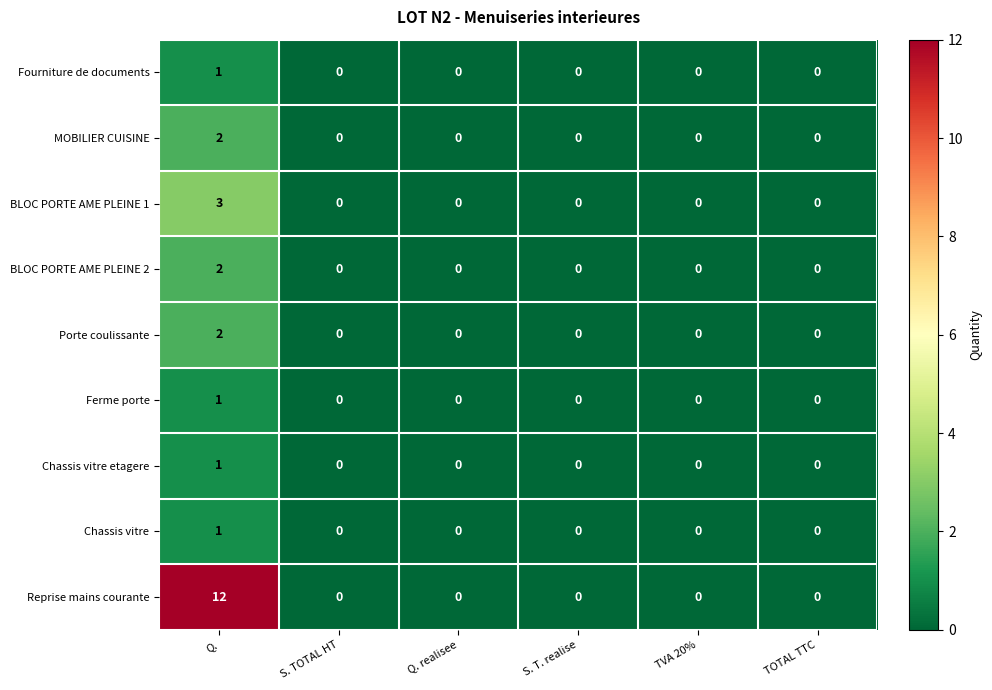

Between Q. and S. T. realise, which series saw the biggest shift?

Reprise mains courante